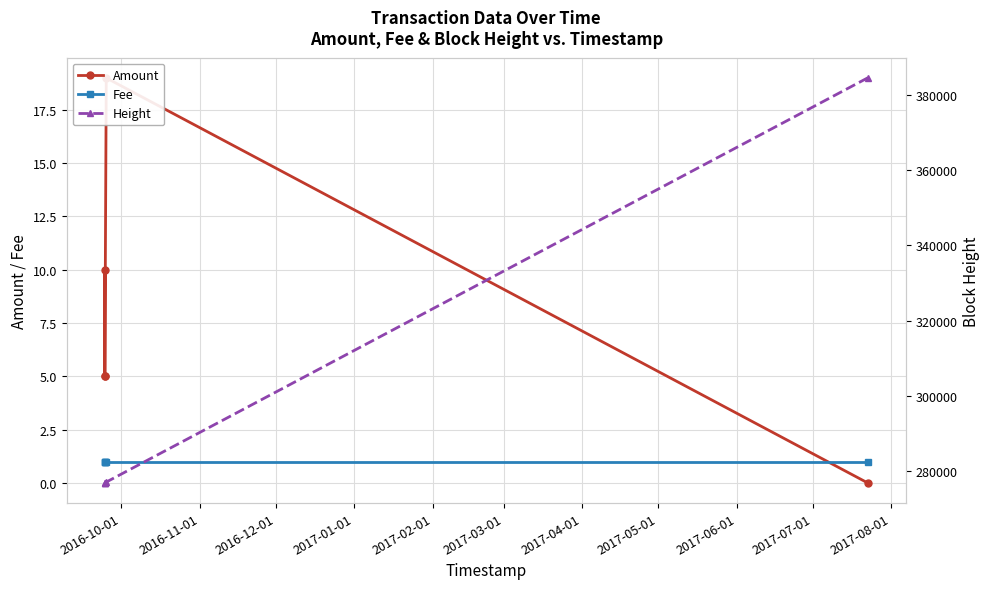

Which series has the largest total across all categories?

Height